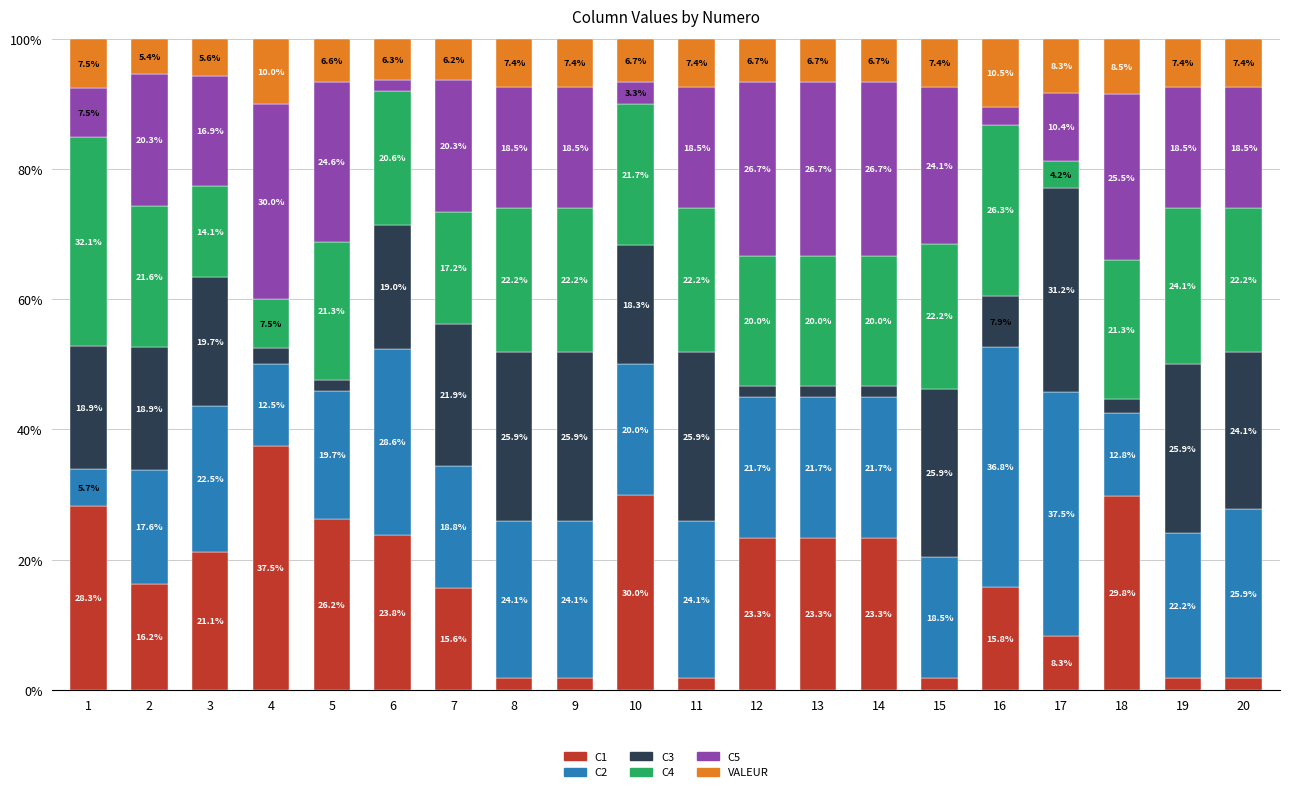

What is the difference between the maximum and minimum values in the C1 series?

35.6